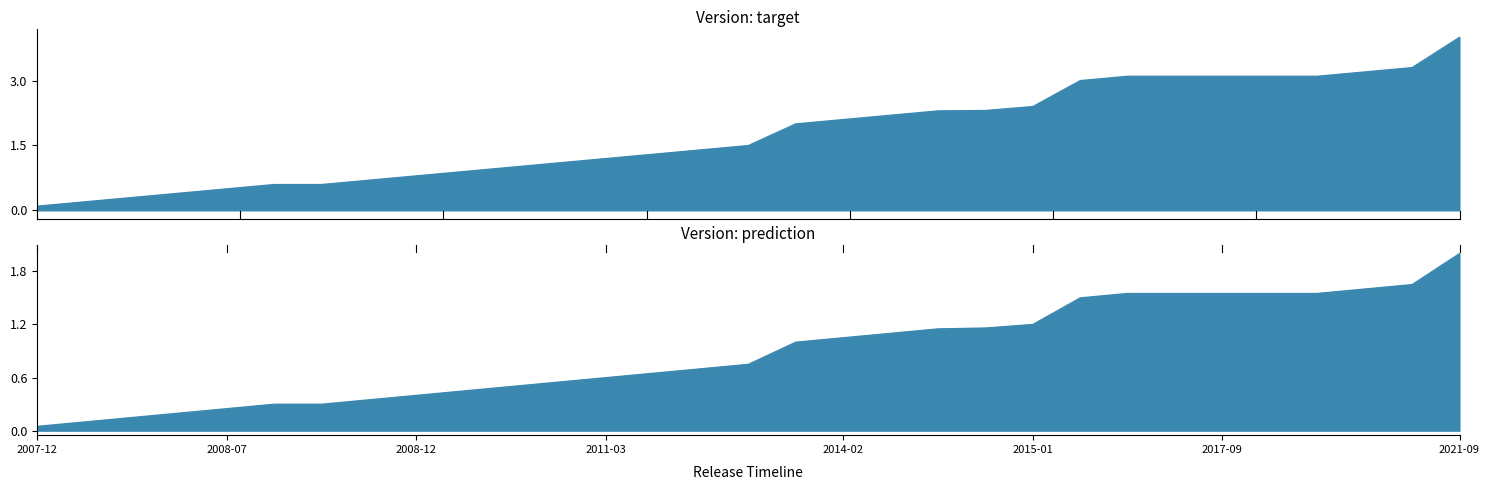

What is the label of the 2nd point from the left?

2008-04